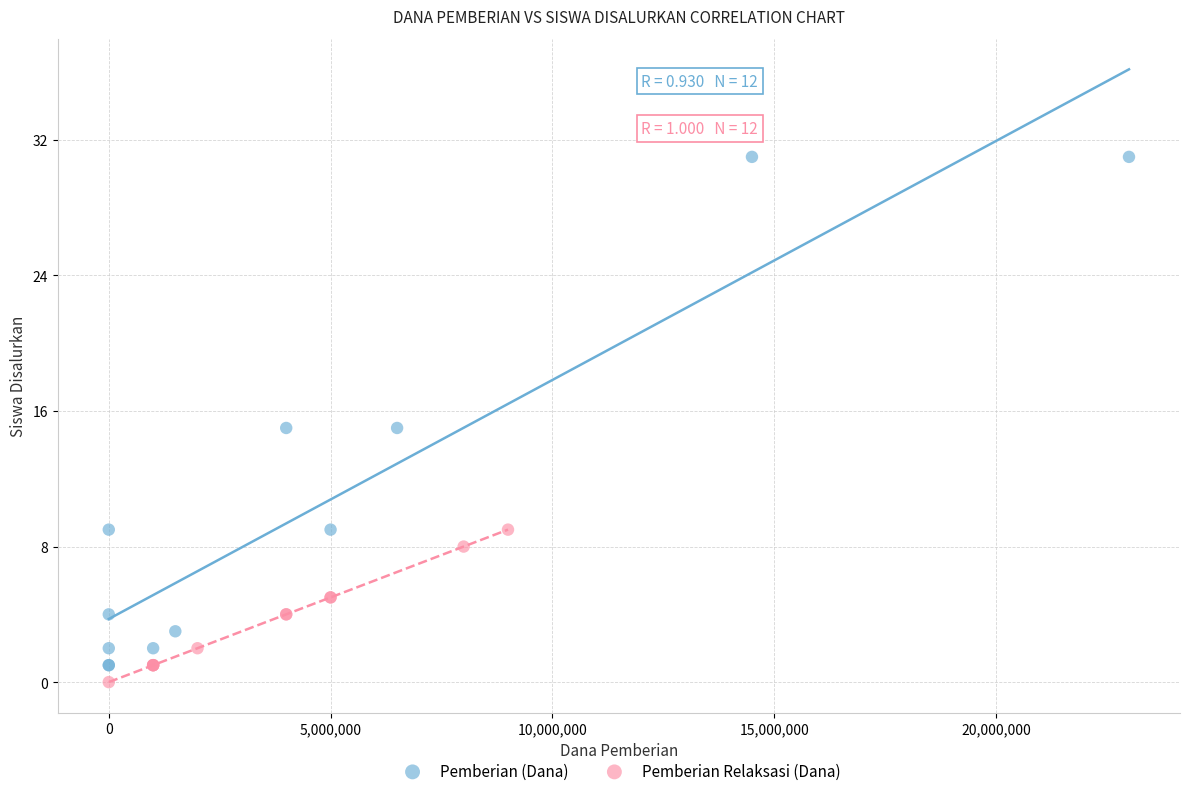

Which series has the largest Y range (max minus min)?

Pemberian (Dana)